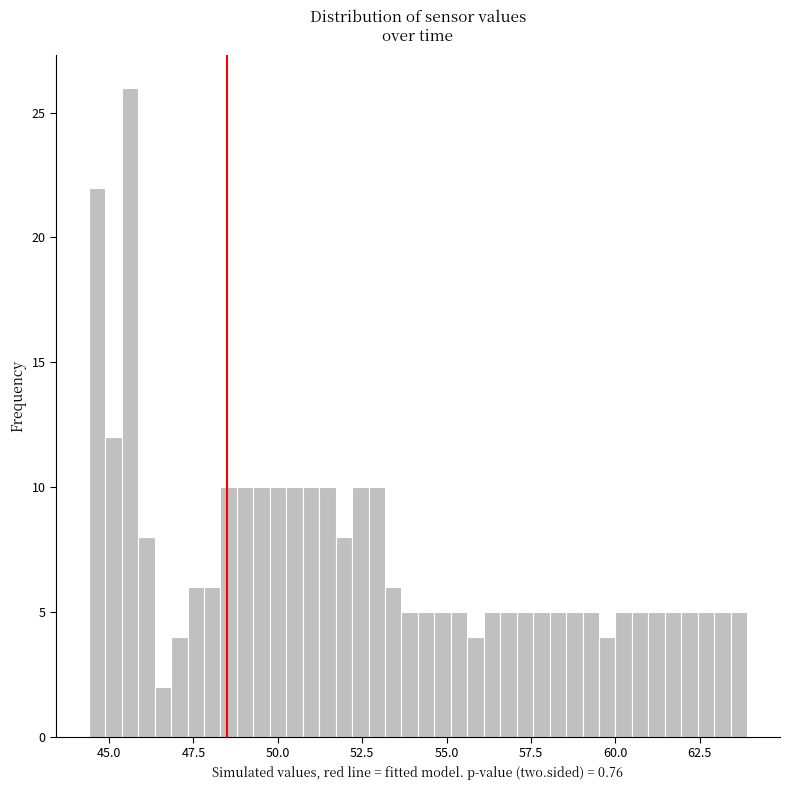

Around what value on the x-axis is the tallest bar? Give the approximate position of its centre, as read against the axis.

45.5